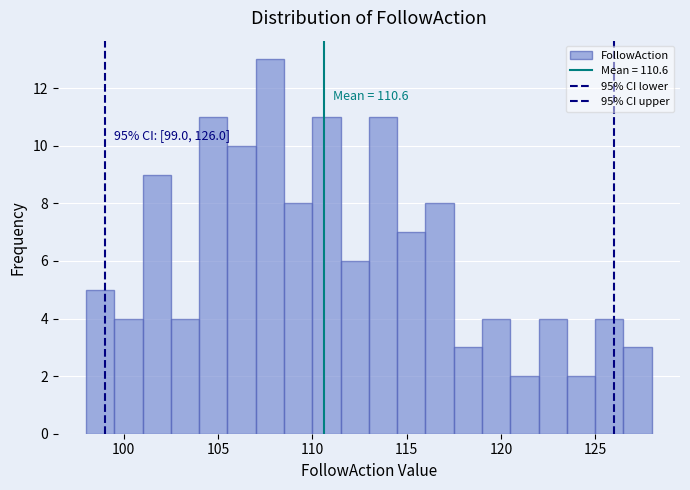

Read against the x-axis, roughly where is the centre of the tallest bar?

108.0